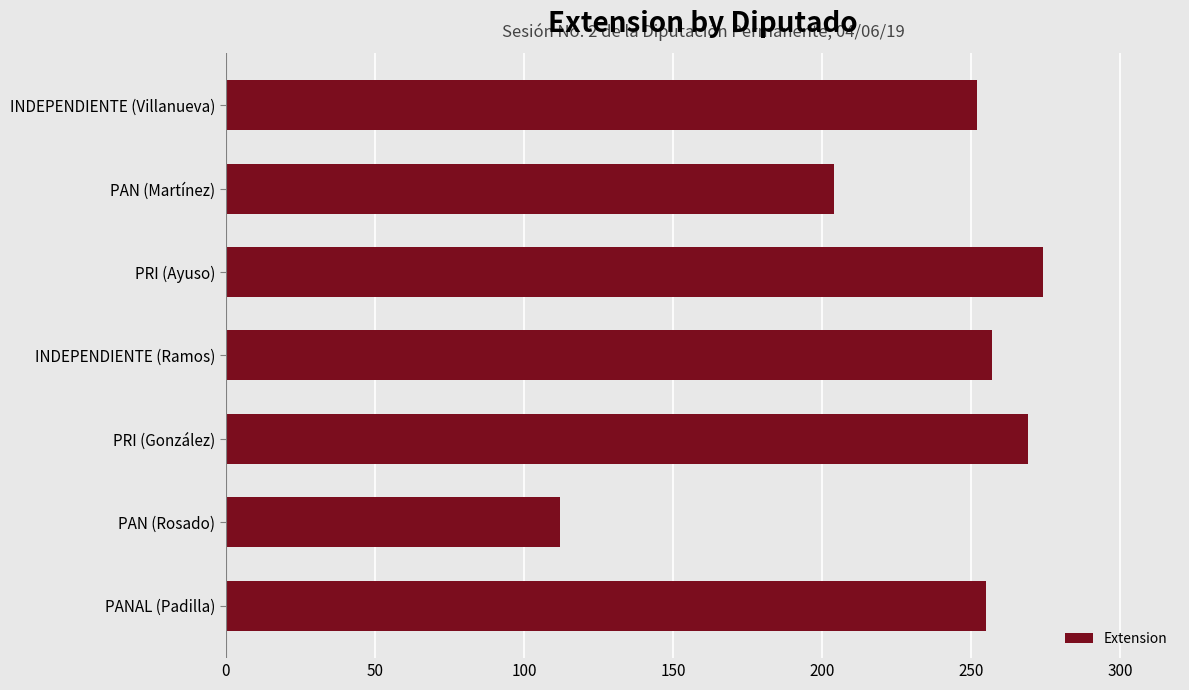

Which label corresponds to the smallest value in the chart?

PAN (Rosado)